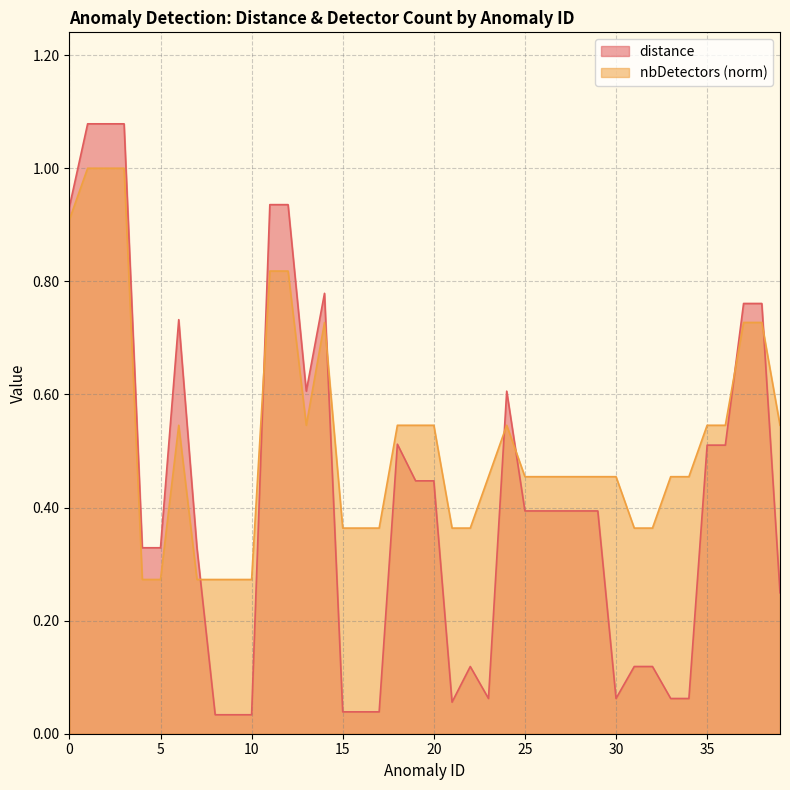

At which label is distance closest to 0?

8